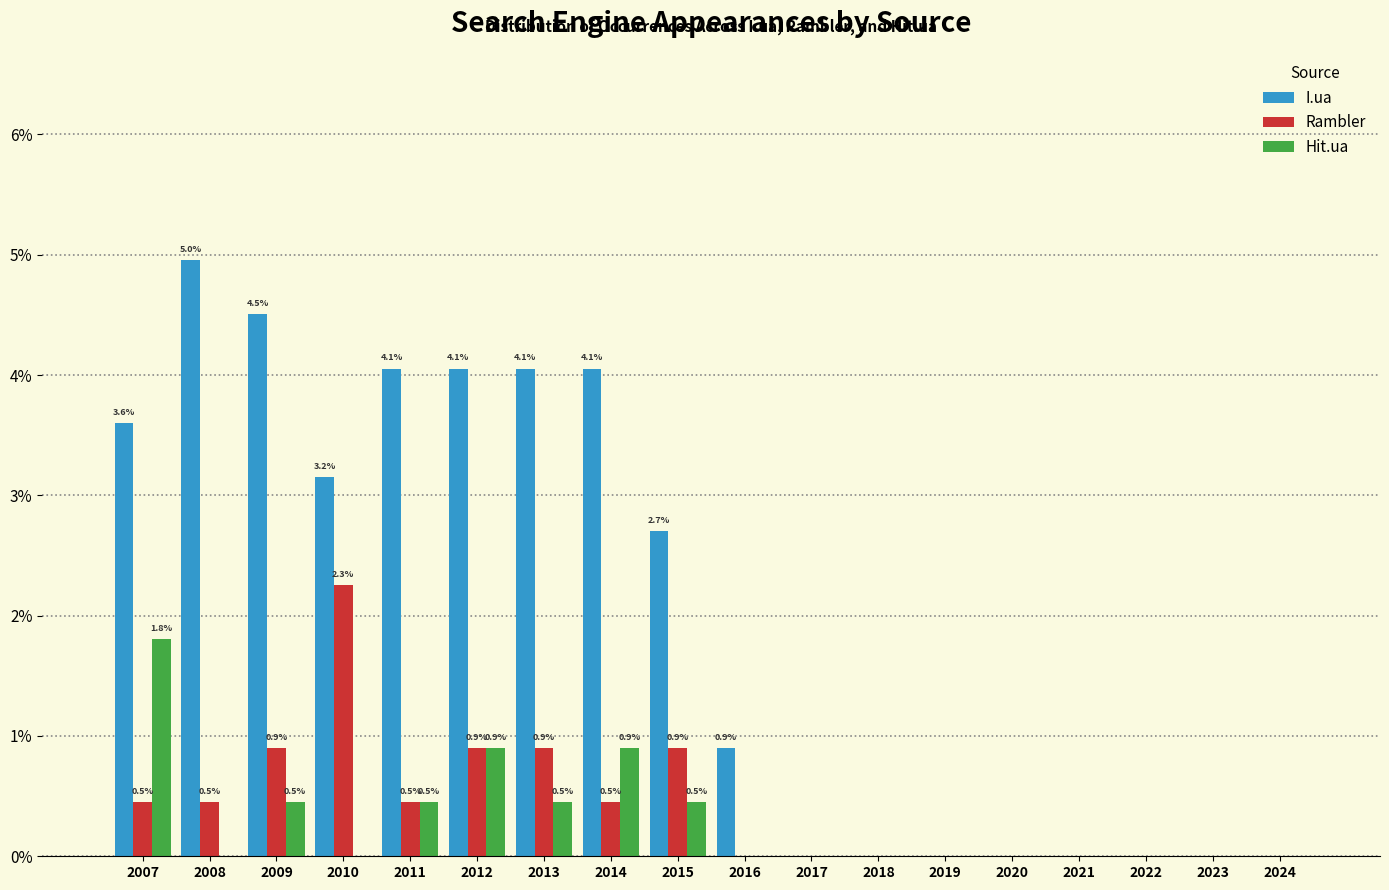

At which label does I.ua first exceed 2?

2007